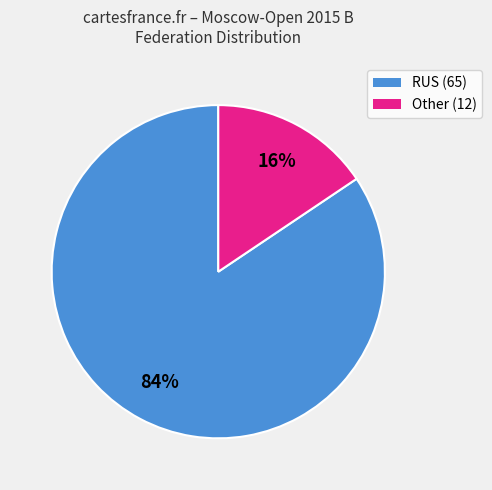

Is there any slice that represents more than half of the pie?

Yes